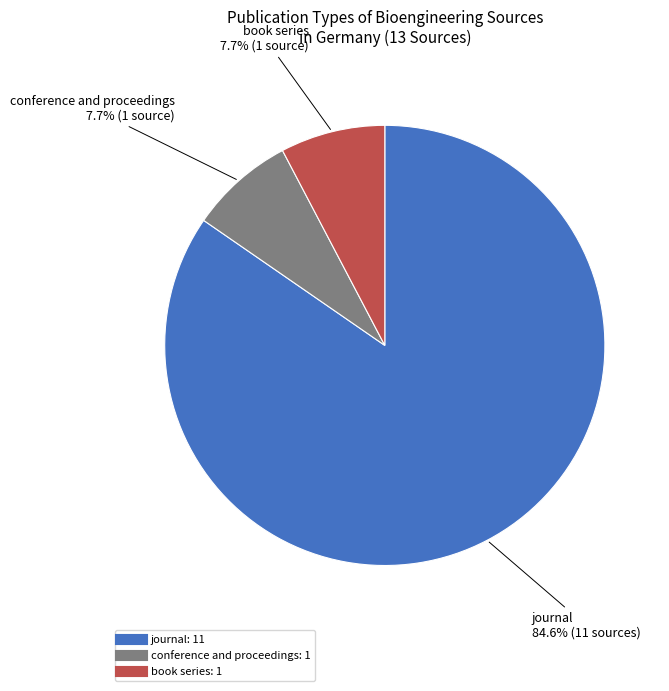

Is there any slice that represents more than half of the pie?

Yes